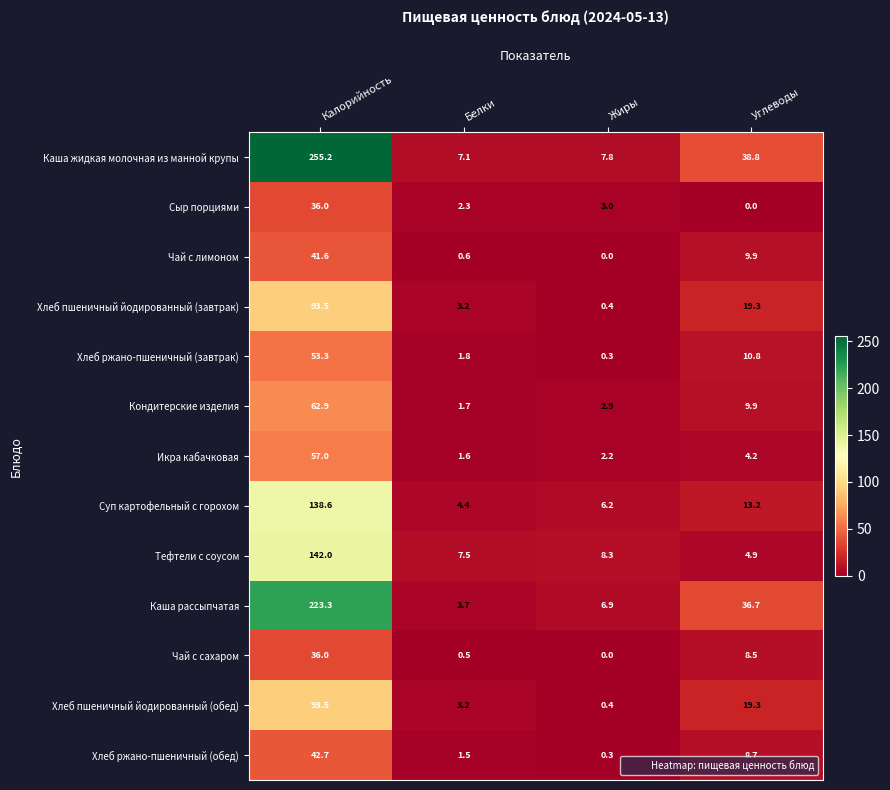

What is the difference between the maximum and minimum values in the Хлеб пшеничный йодированный (обед) series?

93.1